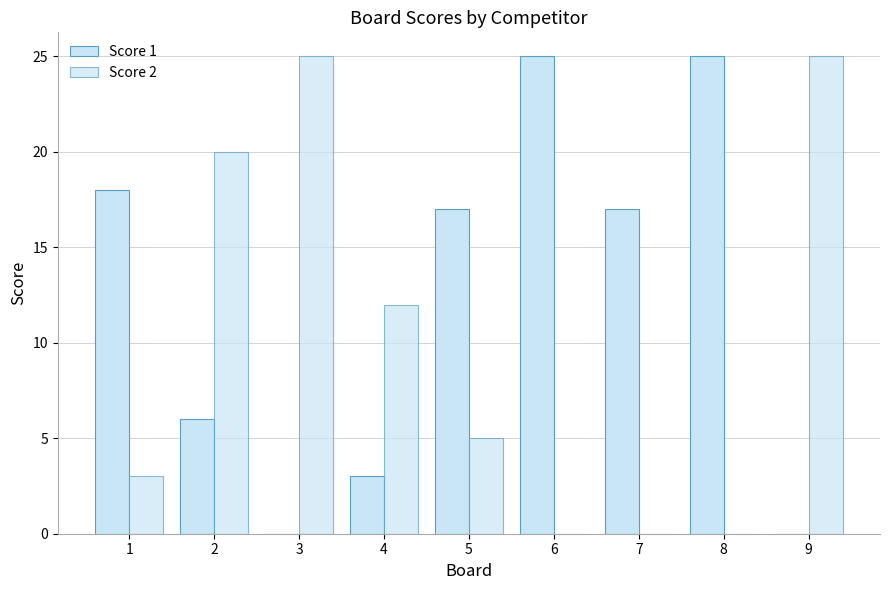

Does the chart contain stacked bars?

No